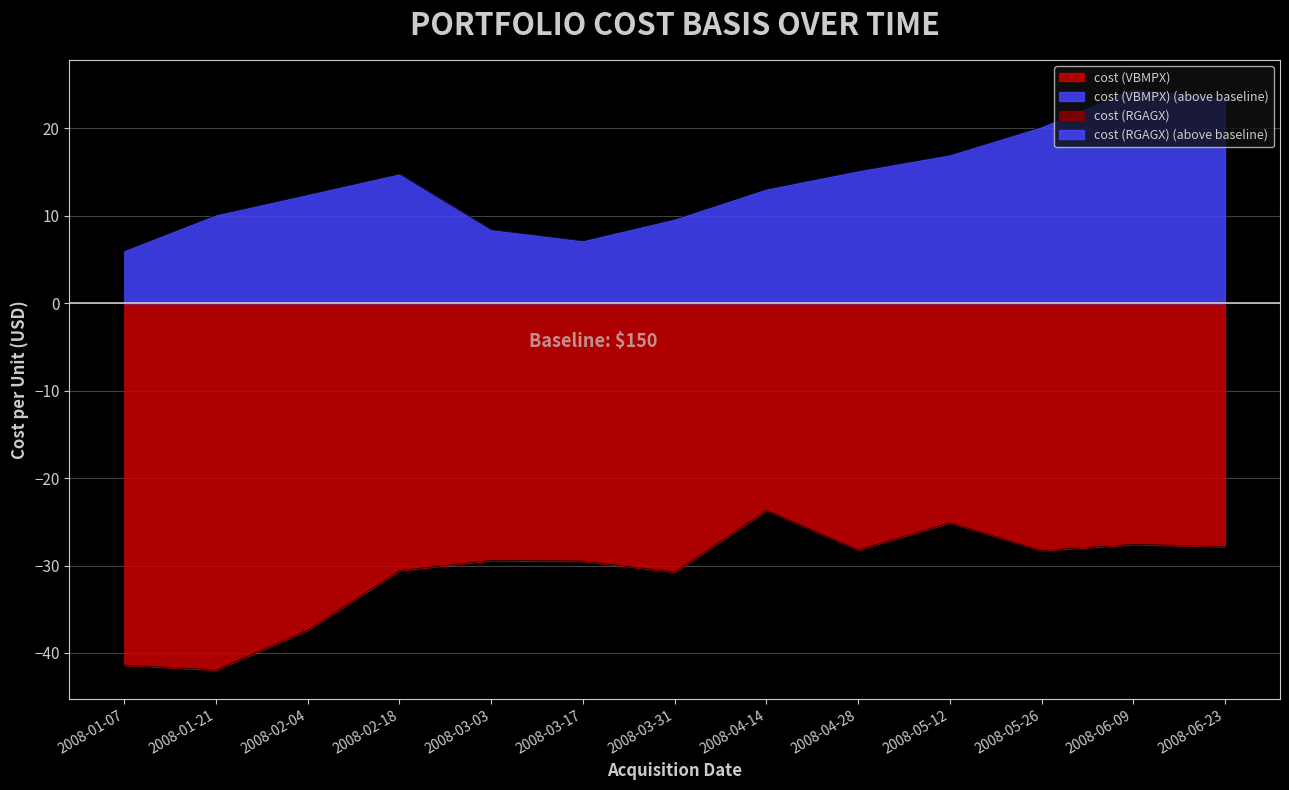

Is it true that cost (VBMPX) equals -48.3 at 2008-06-23?

False